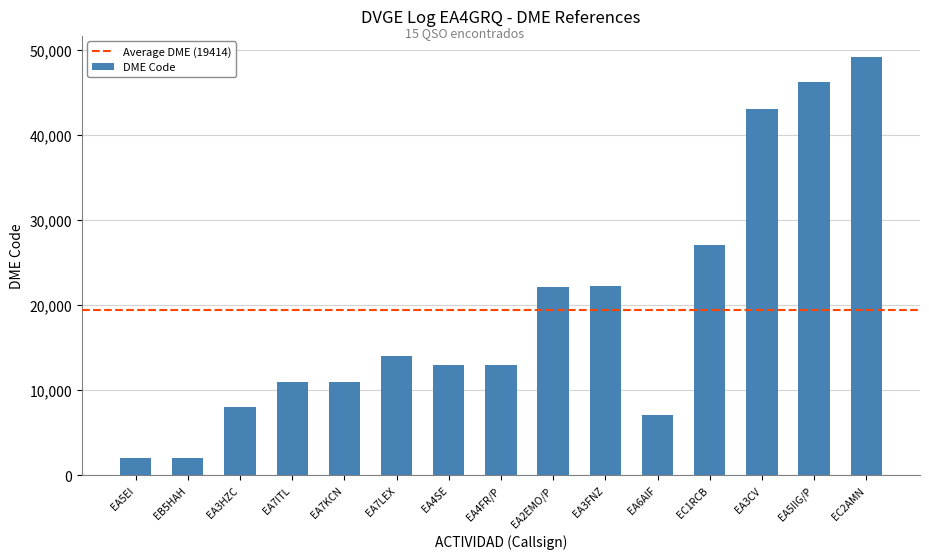

What is the maximum value shown in the chart?

49180